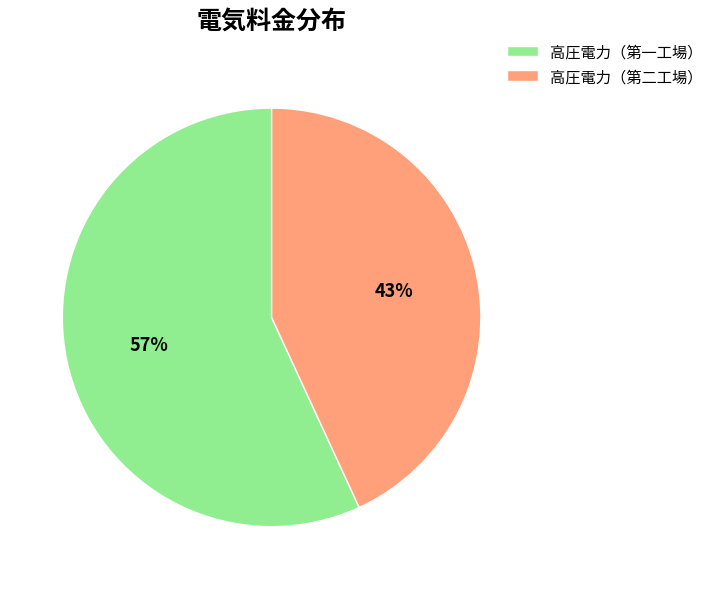

Is it true that 高圧電力（第二工場） is 50% of the pie?

False